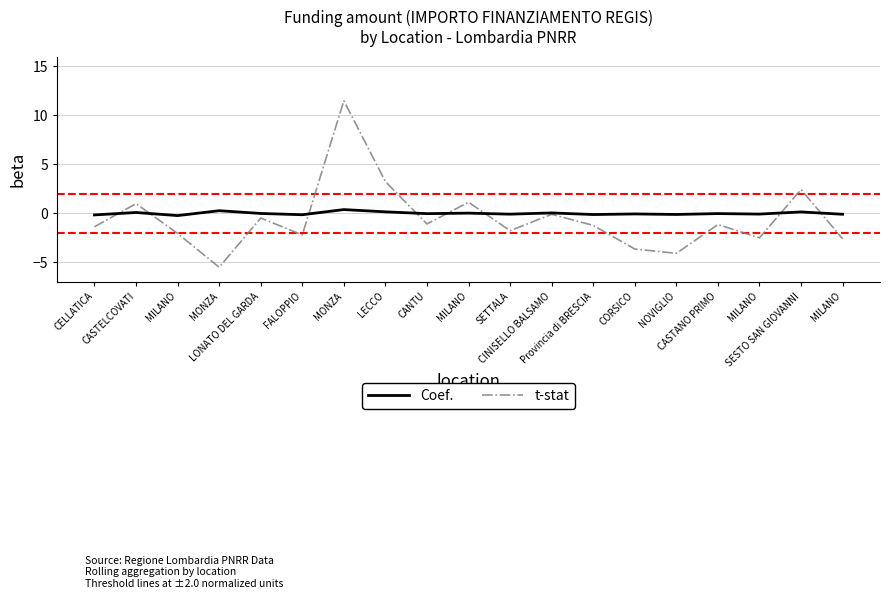

List the series in order of their peak value, highest first.

t-stat, Coef.